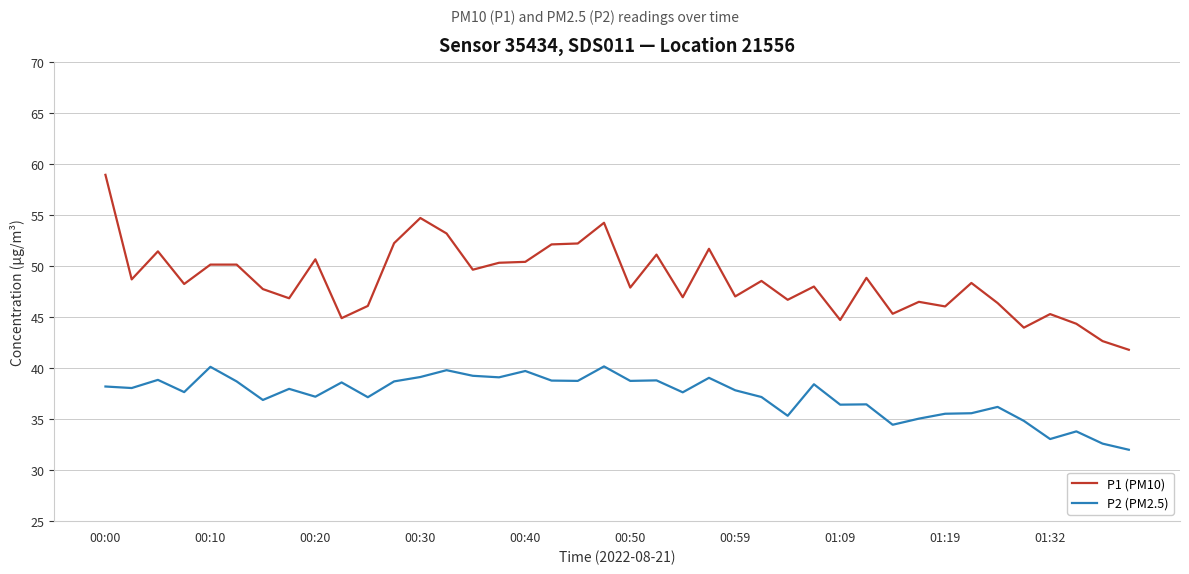

True or false: P1 (PM10) and P2 (PM2.5) intersect in this chart.

False